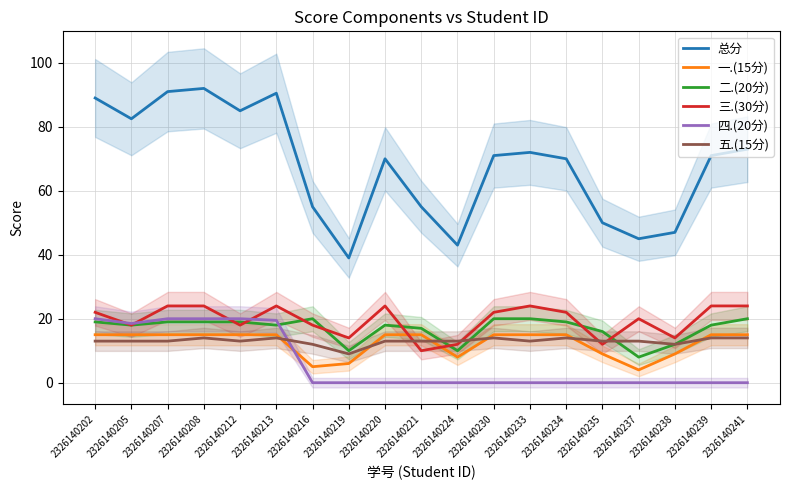

What is the maximum value for 总分?

92.0